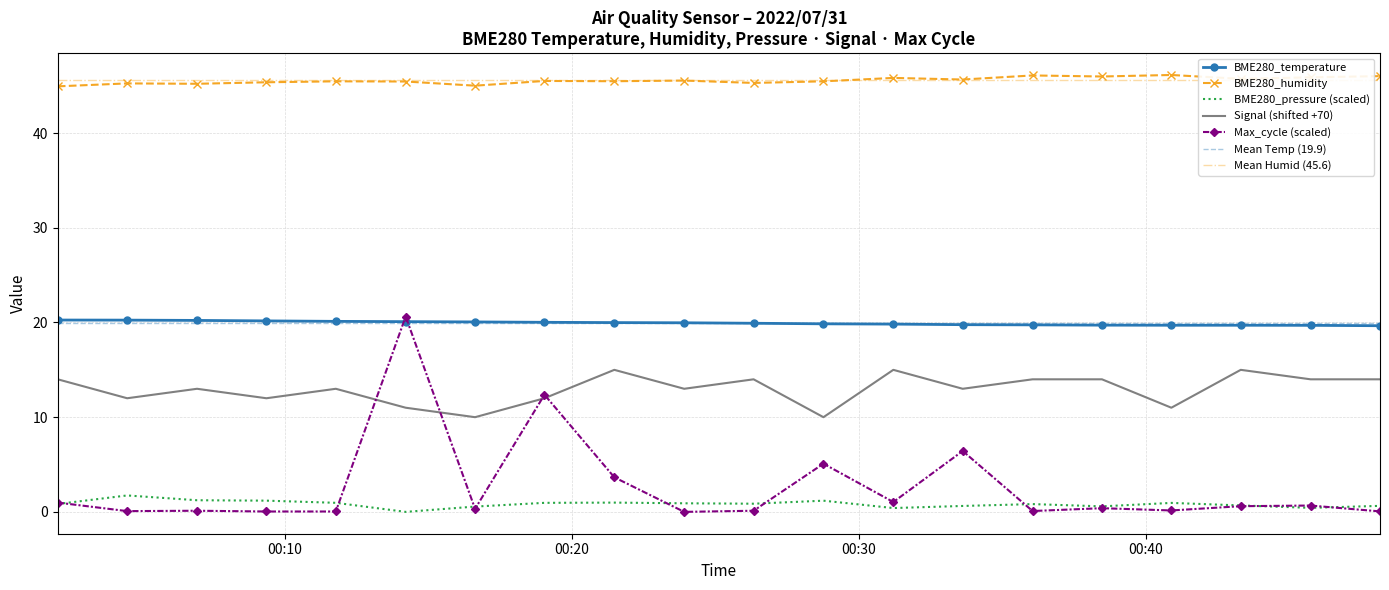

What is the average value of the BME280_temperature series?

19.9